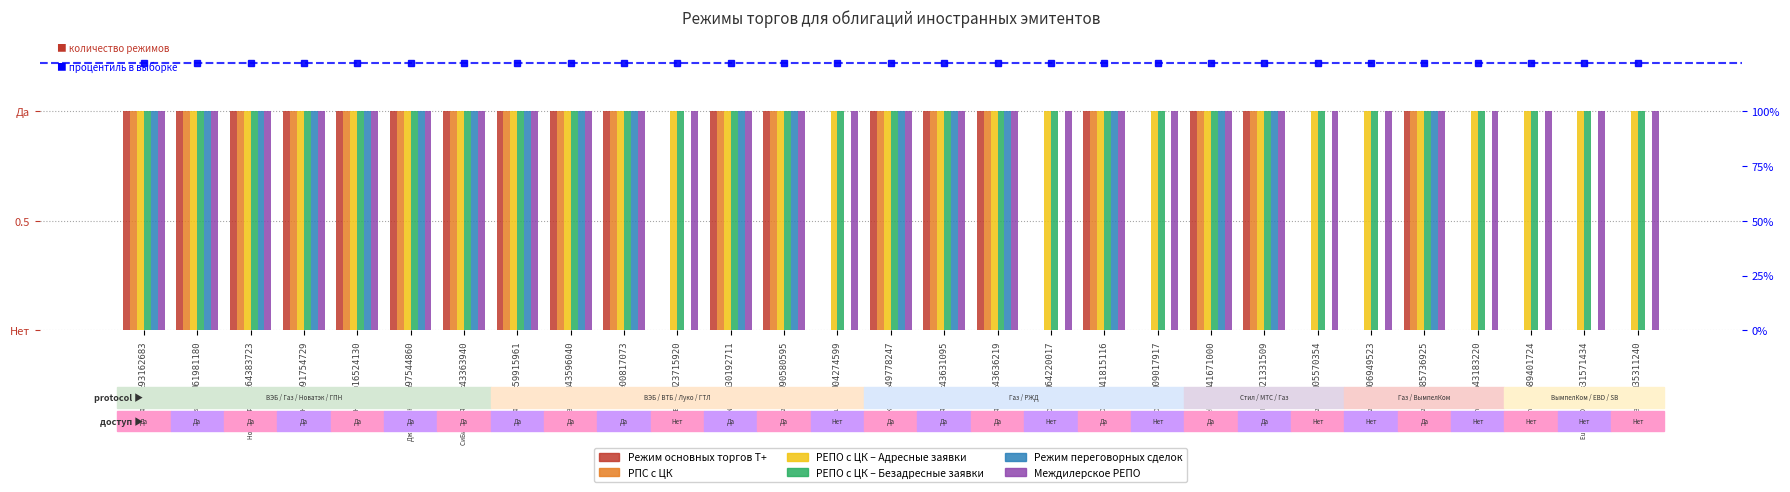

Reading right to left, what are all the values shown in this chart?

Режим основных торгов Т+: XS0935311240=0	XS0831571434=0	XS0889401724=0	XS0643183220=0	XS0885736925=1	XS0906949523=0	XS0805570354=0	XS0921331509=1	XS0841671000=1	XS0609017917=0	XS1041815116=1	XS0764220017=0	XS2243636219=1	XS2243631095=1	XS2249778247=1	XS0304274599=0	XS0290580595=1	XS0830192711=1	XS0223715920=0	XS0800817073=1	XS0743596040=1	XS0559915961=1	XS1143363940=1	XS0997544860=1	XS0316524130=1	XS0191754729=1	XS0864383723=1	XS0861981180=1	XS0993162683=1
РПС с ЦК: XS0935311240=0	XS0831571434=0	XS0889401724=0	XS0643183220=0	XS0885736925=1	XS0906949523=0	XS0805570354=0	XS0921331509=1	XS0841671000=1	XS0609017917=0	XS1041815116=1	XS0764220017=0	XS2243636219=1	XS2243631095=1	XS2249778247=1	XS0304274599=0	XS0290580595=1	XS0830192711=1	XS0223715920=0	XS0800817073=1	XS0743596040=1	XS0559915961=1	XS1143363940=1	XS0997544860=1	XS0316524130=1	XS0191754729=1	XS0864383723=1	XS0861981180=1	XS0993162683=1
РЕПО с ЦК – Адресные заявки: XS0935311240=1	XS0831571434=1	XS0889401724=1	XS0643183220=1	XS0885736925=1	XS0906949523=1	XS0805570354=1	XS0921331509=1	XS0841671000=1	XS0609017917=1	XS1041815116=1	XS0764220017=1	XS2243636219=1	XS2243631095=1	XS2249778247=1	XS0304274599=1	XS0290580595=1	XS0830192711=1	XS0223715920=1	XS0800817073=1	XS0743596040=1	XS0559915961=1	XS1143363940=1	XS0997544860=1	XS0316524130=1	XS0191754729=1	XS0864383723=1	XS0861981180=1	XS0993162683=1
РЕПО с ЦК – Безадресные заявки: XS0935311240=1	XS0831571434=1	XS0889401724=1	XS0643183220=1	XS0885736925=1	XS0906949523=1	XS0805570354=1	XS0921331509=1	XS0841671000=1	XS0609017917=1	XS1041815116=1	XS0764220017=1	XS2243636219=1	XS2243631095=1	XS2249778247=1	XS0304274599=1	XS0290580595=1	XS0830192711=1	XS0223715920=1	XS0800817073=1	XS0743596040=1	XS0559915961=1	XS1143363940=1	XS0997544860=1	XS0316524130=1	XS0191754729=1	XS0864383723=1	XS0861981180=1	XS0993162683=1
Режим переговорных сделок: XS0935311240=0	XS0831571434=0	XS0889401724=0	XS0643183220=0	XS0885736925=1	XS0906949523=0	XS0805570354=0	XS0921331509=1	XS0841671000=1	XS0609017917=0	XS1041815116=1	XS0764220017=0	XS2243636219=1	XS2243631095=1	XS2249778247=1	XS0304274599=0	XS0290580595=1	XS0830192711=1	XS0223715920=0	XS0800817073=1	XS0743596040=1	XS0559915961=1	XS1143363940=1	XS0997544860=1	XS0316524130=1	XS0191754729=1	XS0864383723=1	XS0861981180=1	XS0993162683=1
Междилерское РЕПО: XS0935311240=1	XS0831571434=1	XS0889401724=1	XS0643183220=1	XS0885736925=1	XS0906949523=1	XS0805570354=1	XS0921331509=1	XS0841671000=1	XS0609017917=1	XS1041815116=1	XS0764220017=1	XS2243636219=1	XS2243631095=1	XS2249778247=1	XS0304274599=1	XS0290580595=1	XS0830192711=1	XS0223715920=1	XS0800817073=1	XS0743596040=1	XS0559915961=1	XS1143363940=1	XS0997544860=1	XS0316524130=1	XS0191754729=1	XS0864383723=1	XS0861981180=1	XS0993162683=1